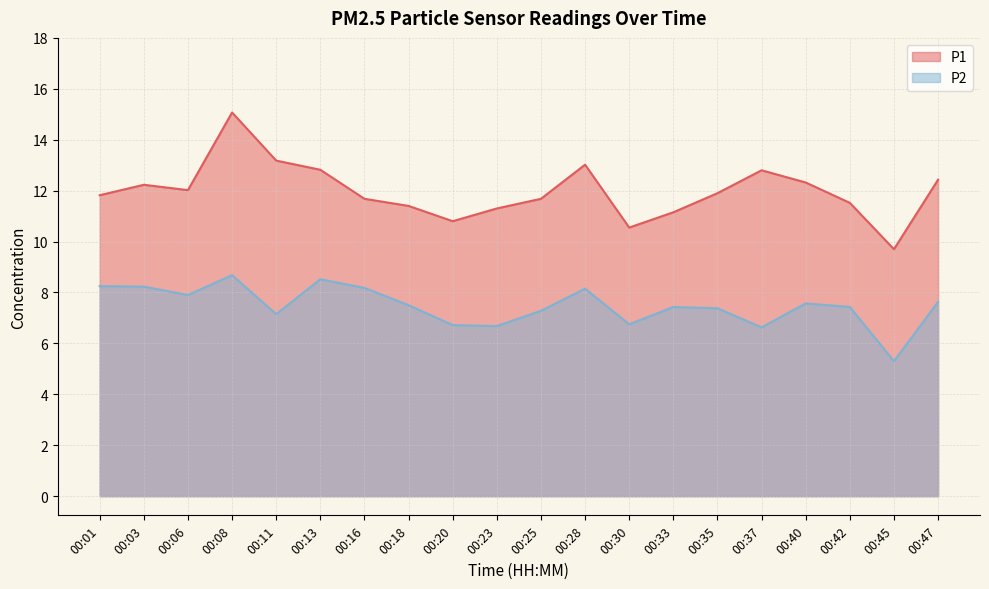

Between 00:18 and 00:20, which series saw the biggest shift?

P2